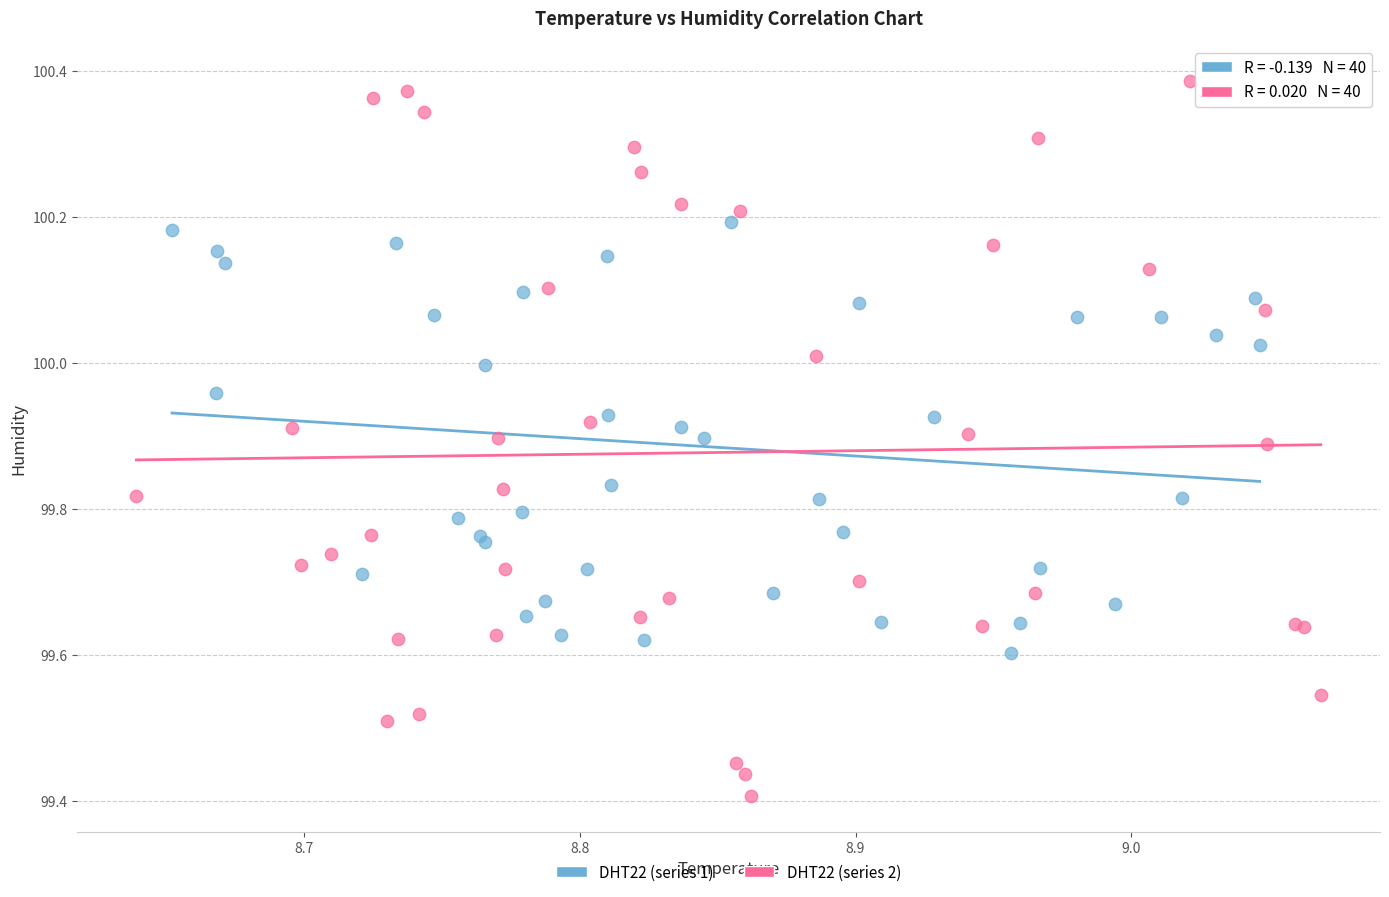

Which series has the widest spread of Y values?

DHT22 (series 2)